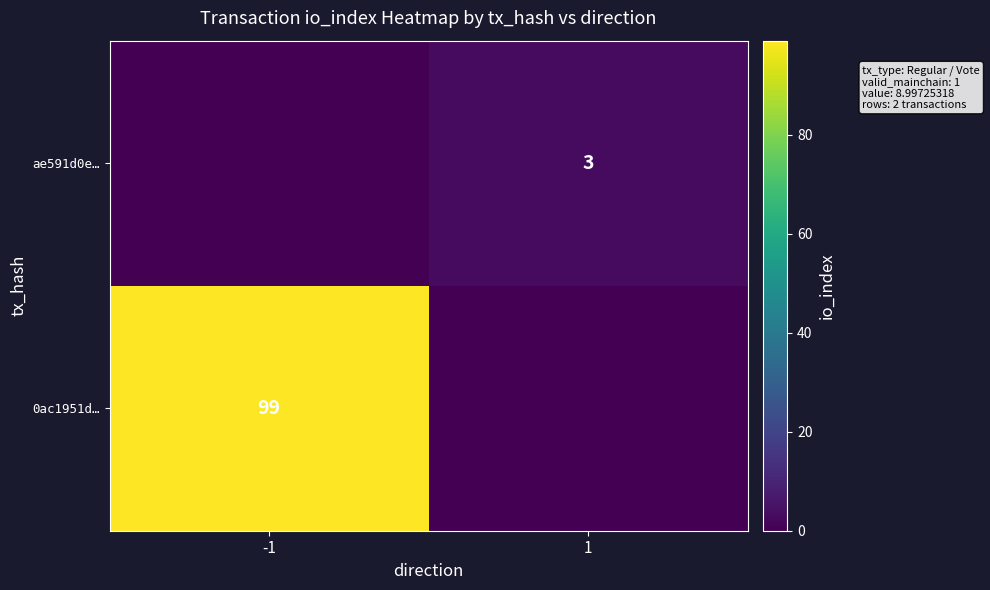

Is it true that 0ac1951d… equals 99 at -1?

True